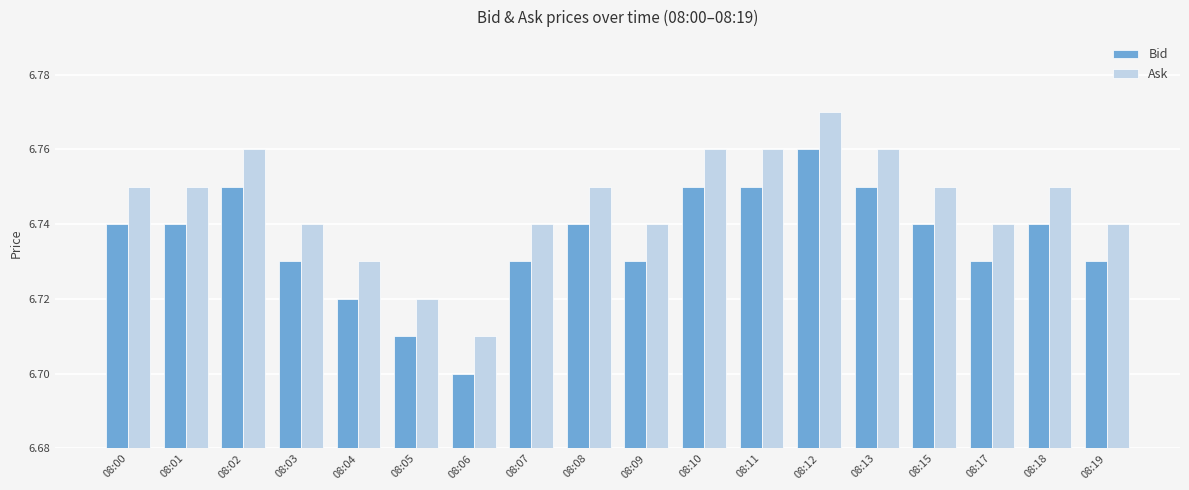

Which category has the highest value across all series?

08:12